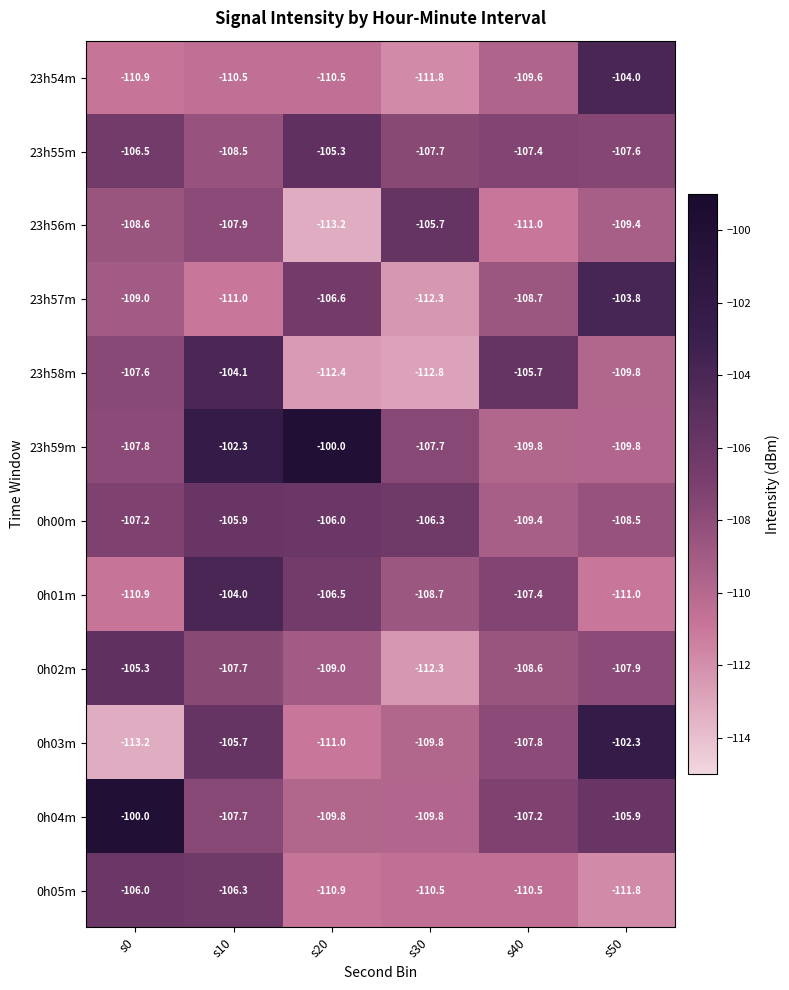

What is the maximum value shown in the chart?

-100.0